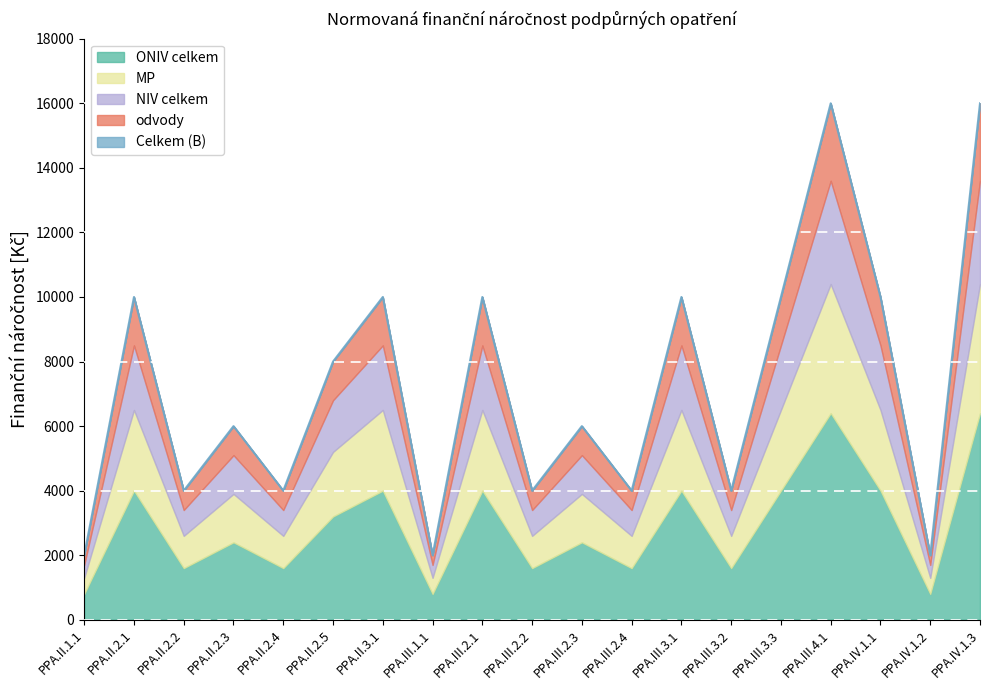

True or false: ONIV celkem and NIV celkem cross at least once.

False